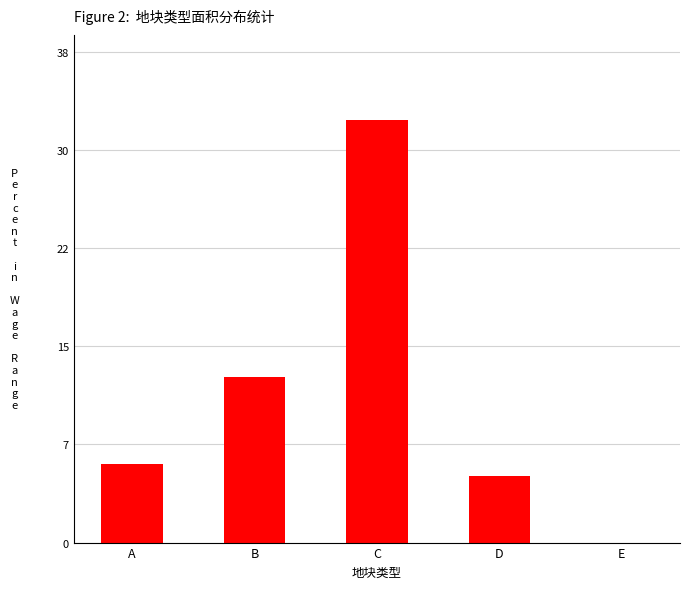

What is the difference between the second highest and minimum values?

12.8